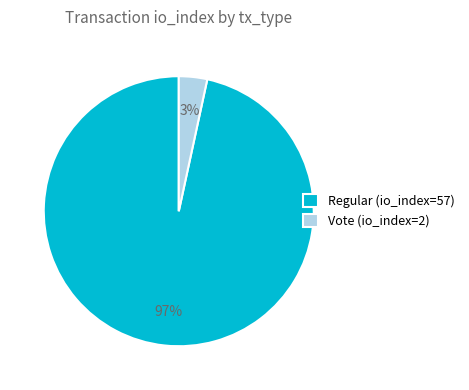

Rank the categories by value from lowest to highest.

Vote (io_index=2), Regular (io_index=57)